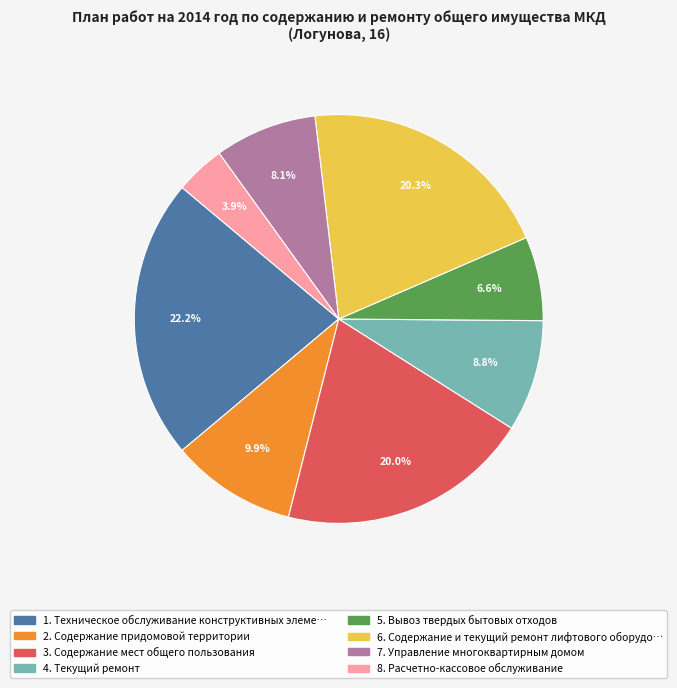

To the nearest percent, what is the average slice percentage?

12%